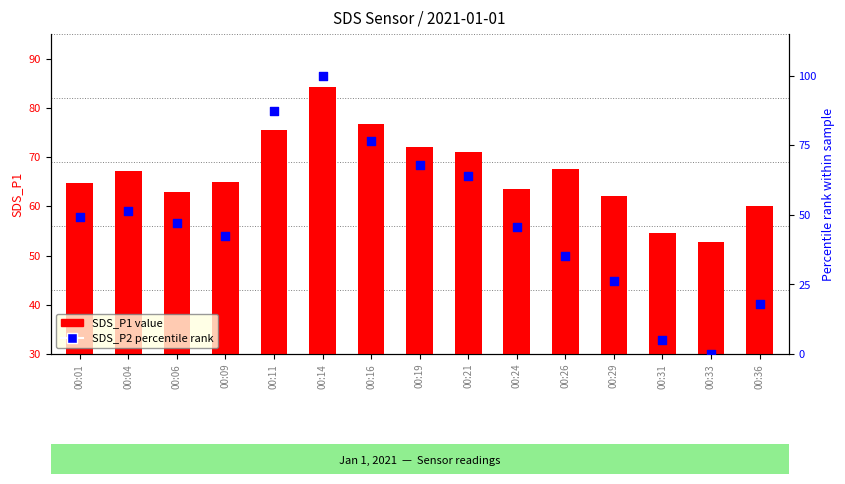

Which series reaches the minimum Y coordinate?

SDS_P2 percentile rank